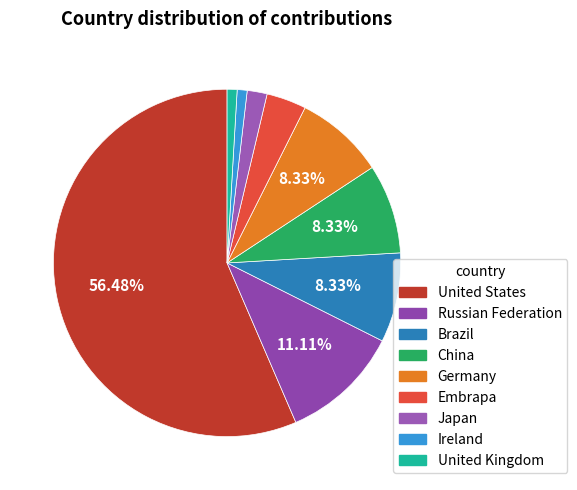

Count the number of slices in the pie.

9